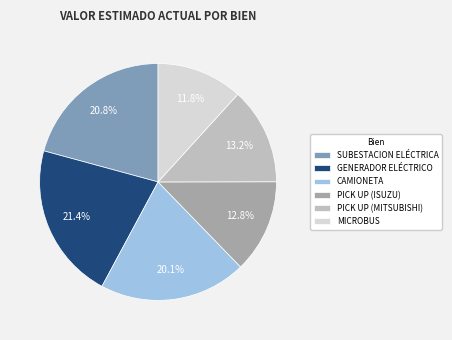

To the nearest percent, what is the combined percentage of GENERADOR ELÉCTRICO and PICK UP (MITSUBISHI)?

35%